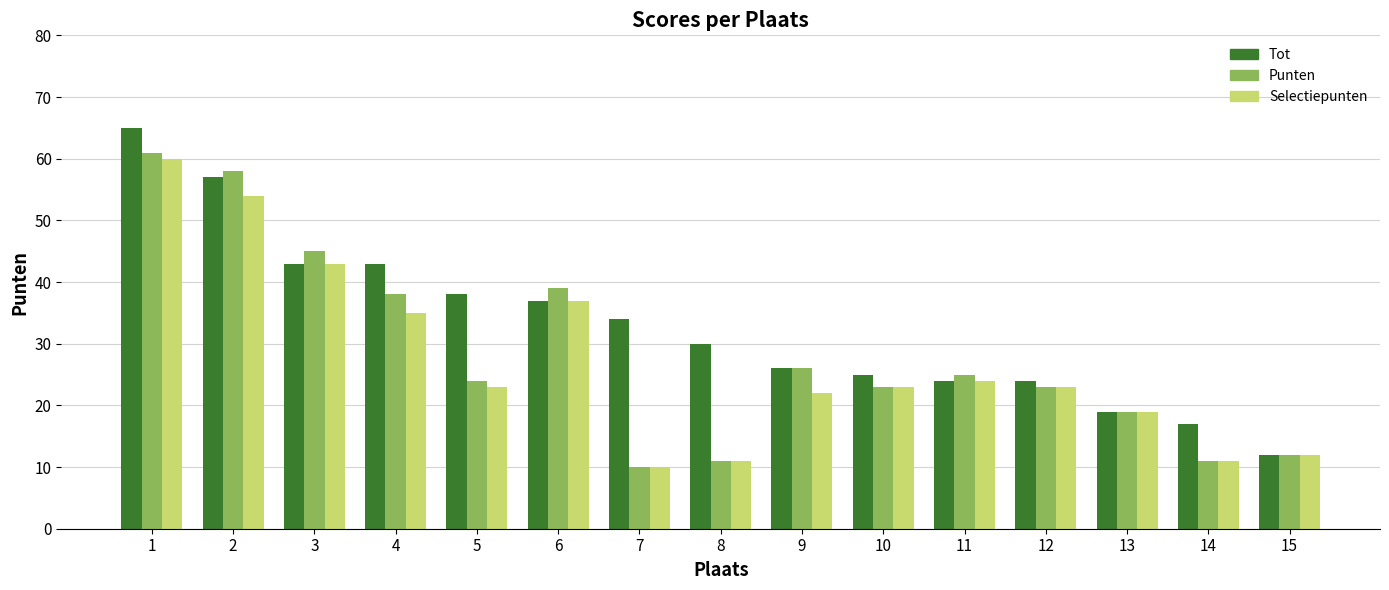

What are all the series names shown in the legend?

Tot, Punten, Selectiepunten